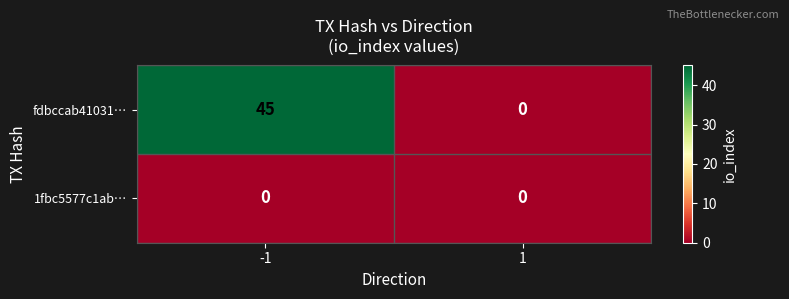

The fdbccab41031… series shows 45 at -1. True or false?

True